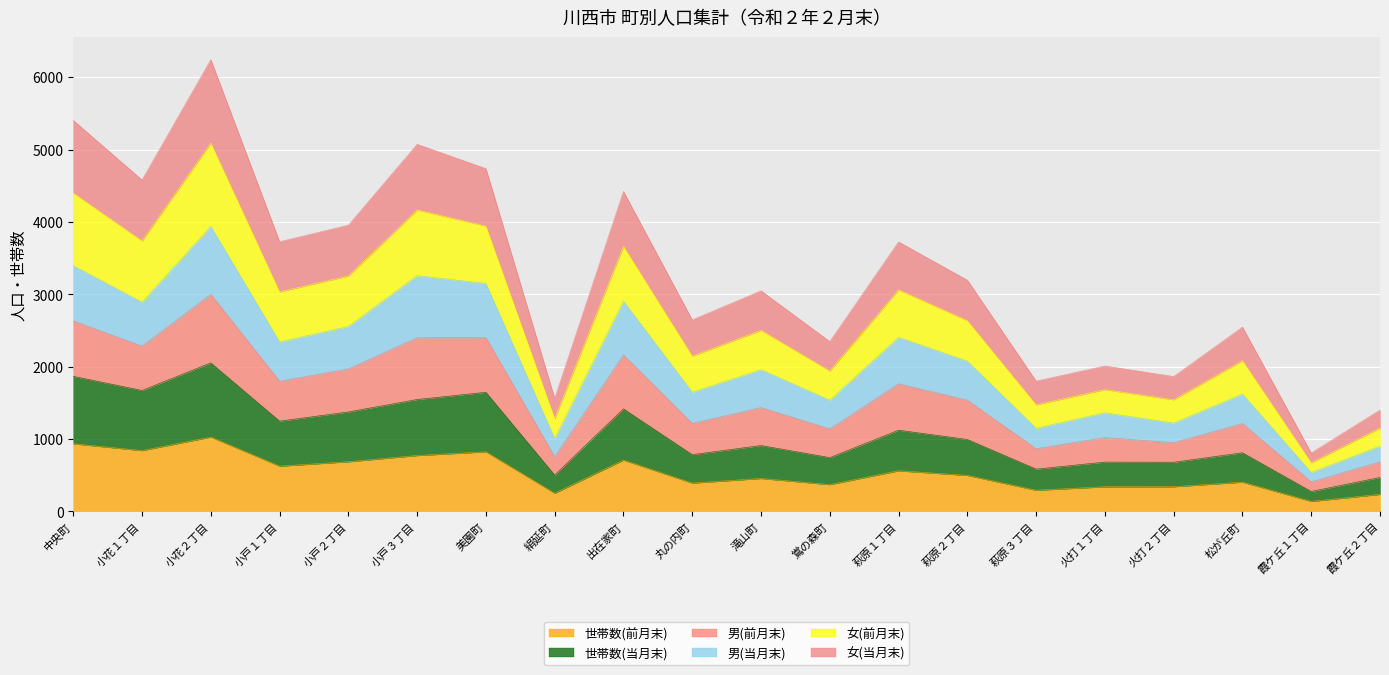

True or false: 男(前月末) has more than 1 points higher than both neighbors.

True